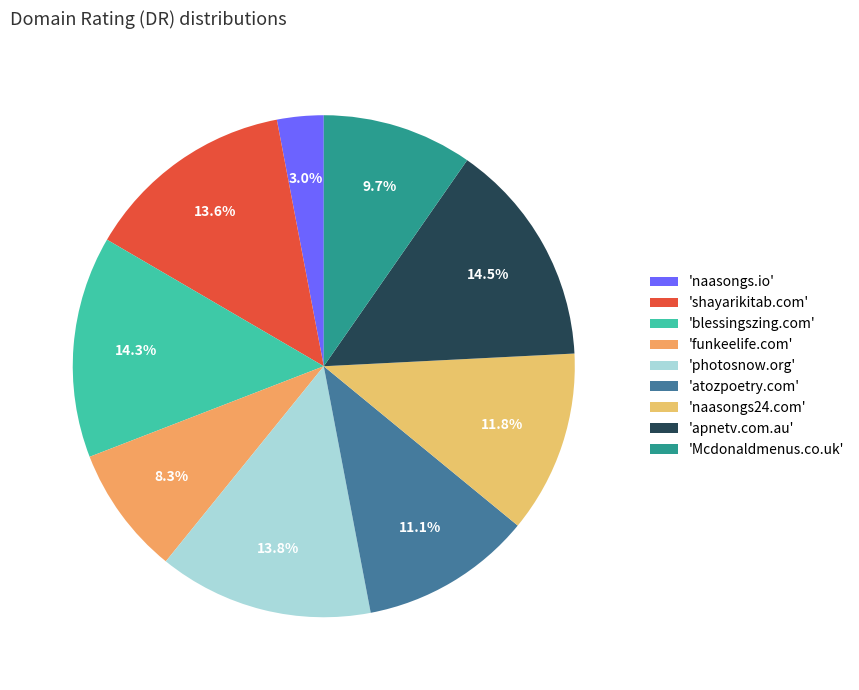

To the nearest percent, what is the average slice percentage?

11%